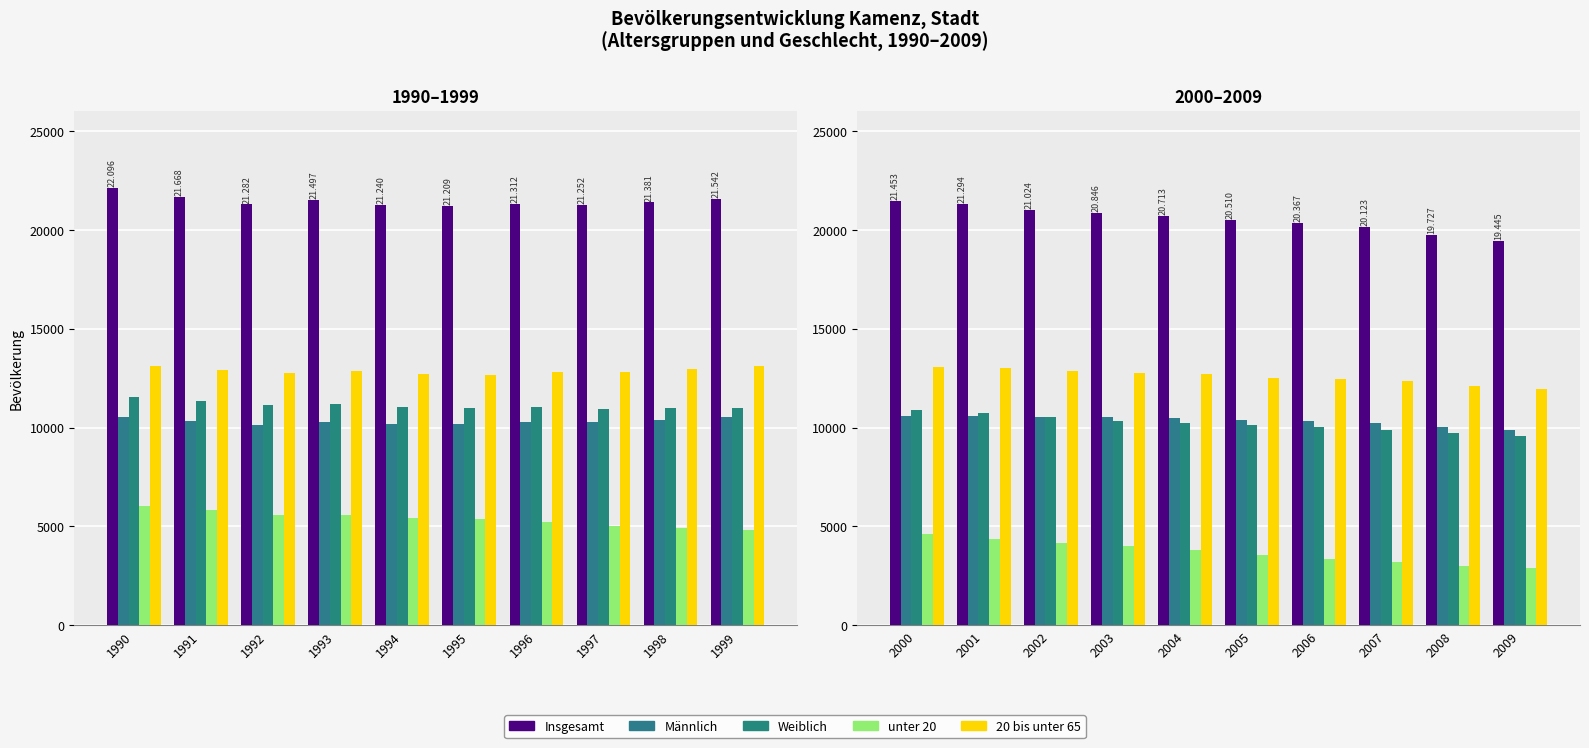

What is the minimum value for Weiblich?

9552